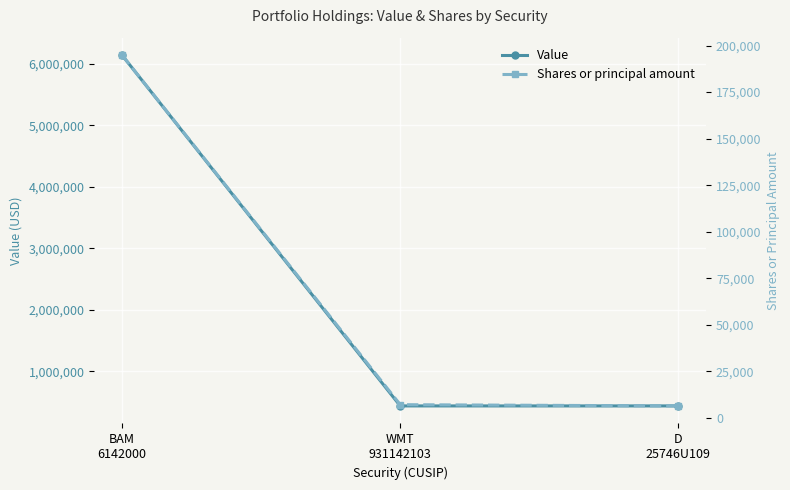

Reading right to left, list all the values displayed in this chart.

Value: D
25746U109=436000	WMT
931142103=436000	BAM
6142000=6142000
Shares or principal amount: D
25746U109=6446	WMT
931142103=7112	BAM
6142000=194790